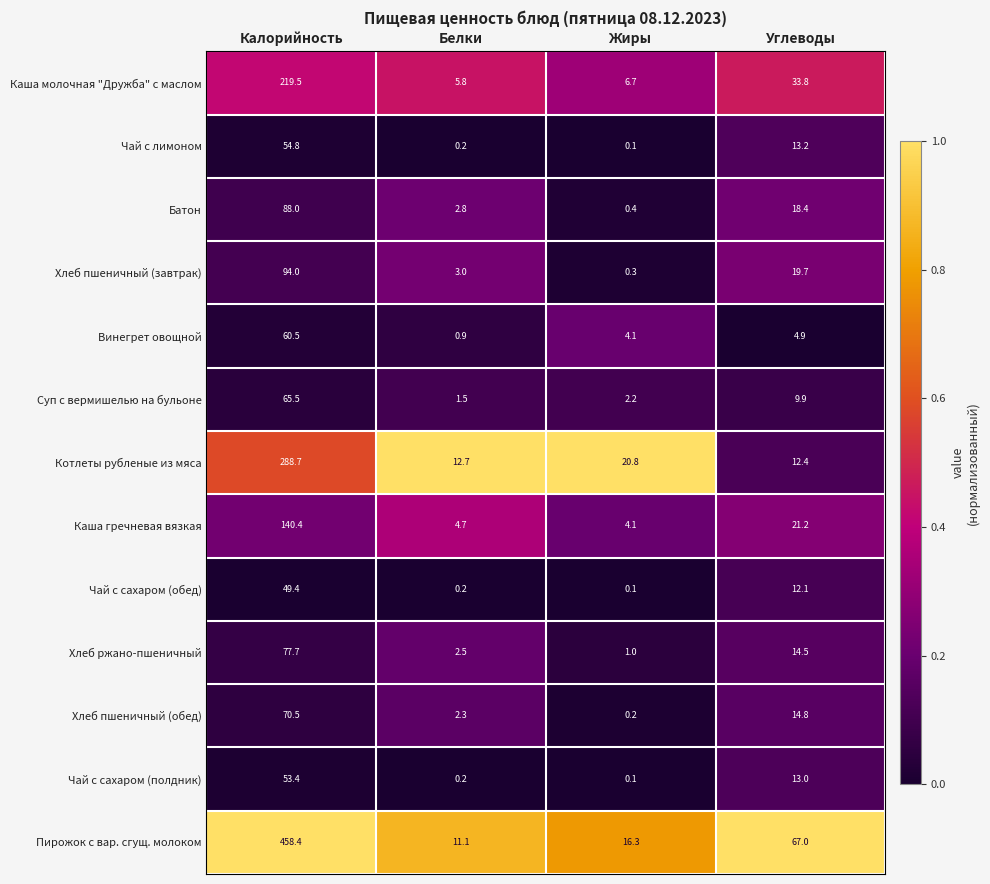

Which series has the largest range (max minus min)?

Пирожок с вар. сгущ. молоком